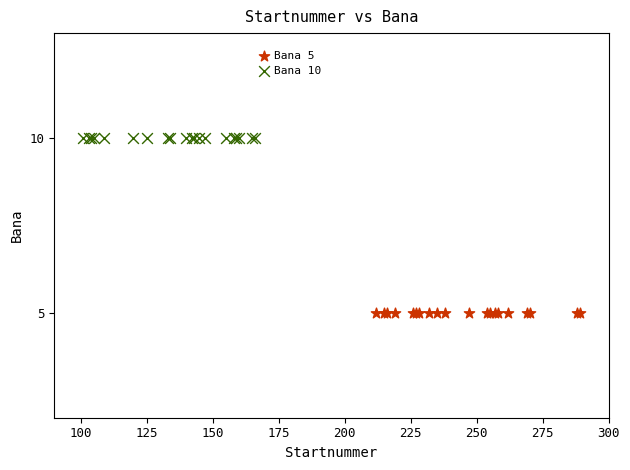

Which series reaches the minimum Y coordinate?

Bana 5